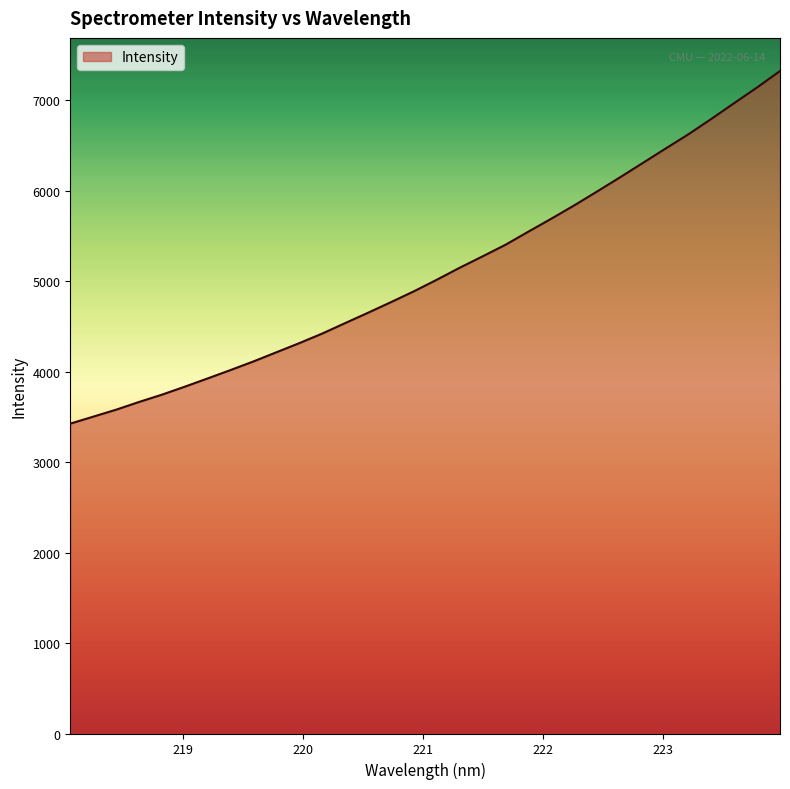

What is the maximum value shown in the chart?

7324.9